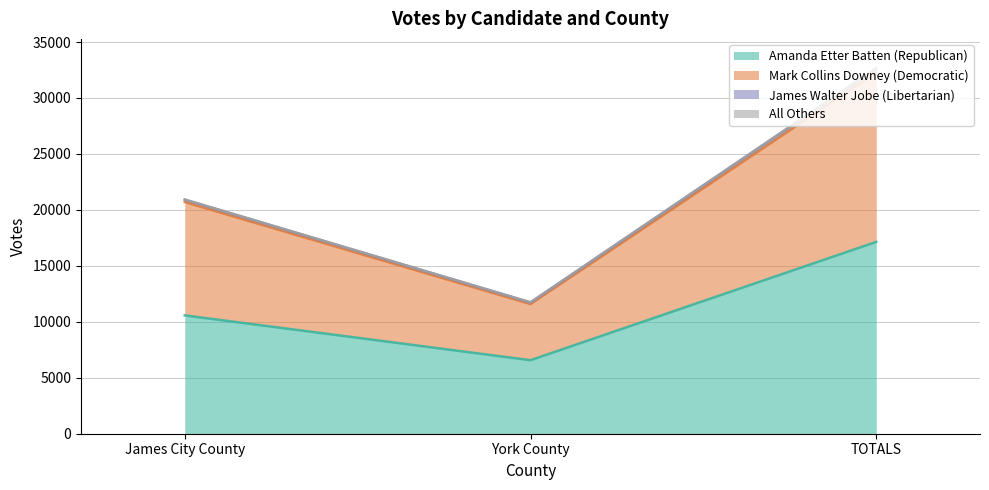

What is the lowest value of the Amanda Etter Batten (Republican) series?

6570